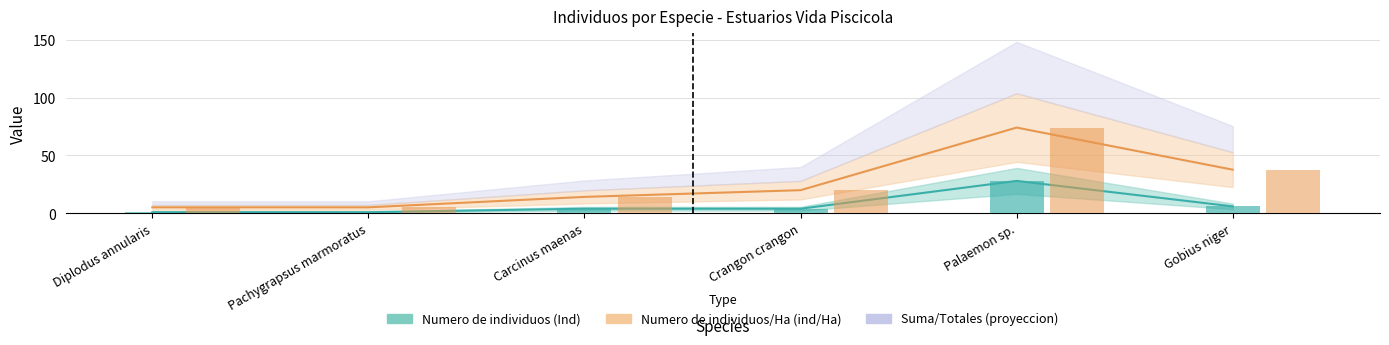

Reading right to left, extract all data points from this chart.

Numero de individuos (Ind): Gobius niger=6.0	Palaemon sp.=28.0	Crangon crangon=4.0	Carcinus maenas=4.0	Pachygrapsus marmoratus=1.0	Diplodus annularis=1.0
Numero de individuos por Hectarea (ind/Ha): Gobius niger=37.7	Palaemon sp.=74.0	Crangon crangon=20.0	Carcinus maenas=14.2	Pachygrapsus marmoratus=5.2	Diplodus annularis=5.2